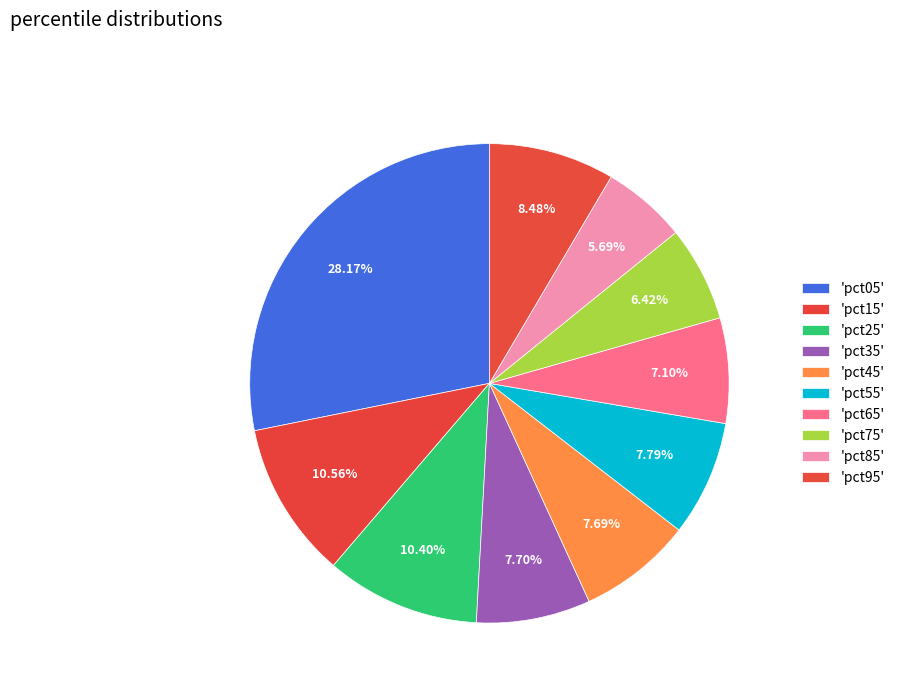

How many segments does this pie chart have?

10